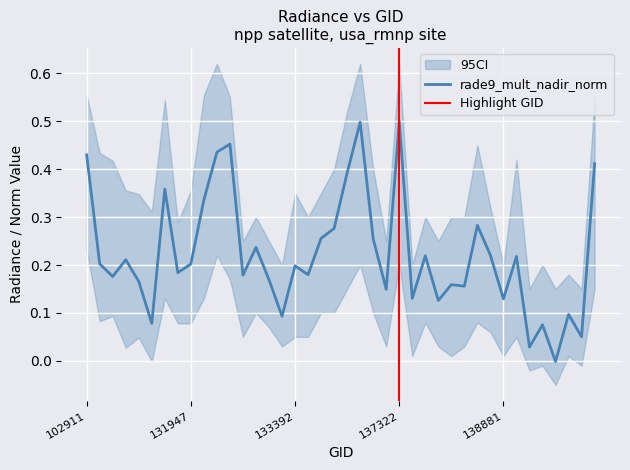

True or false: rade9_mult_nadir_norm has a value of 0.6 at 102911.

False